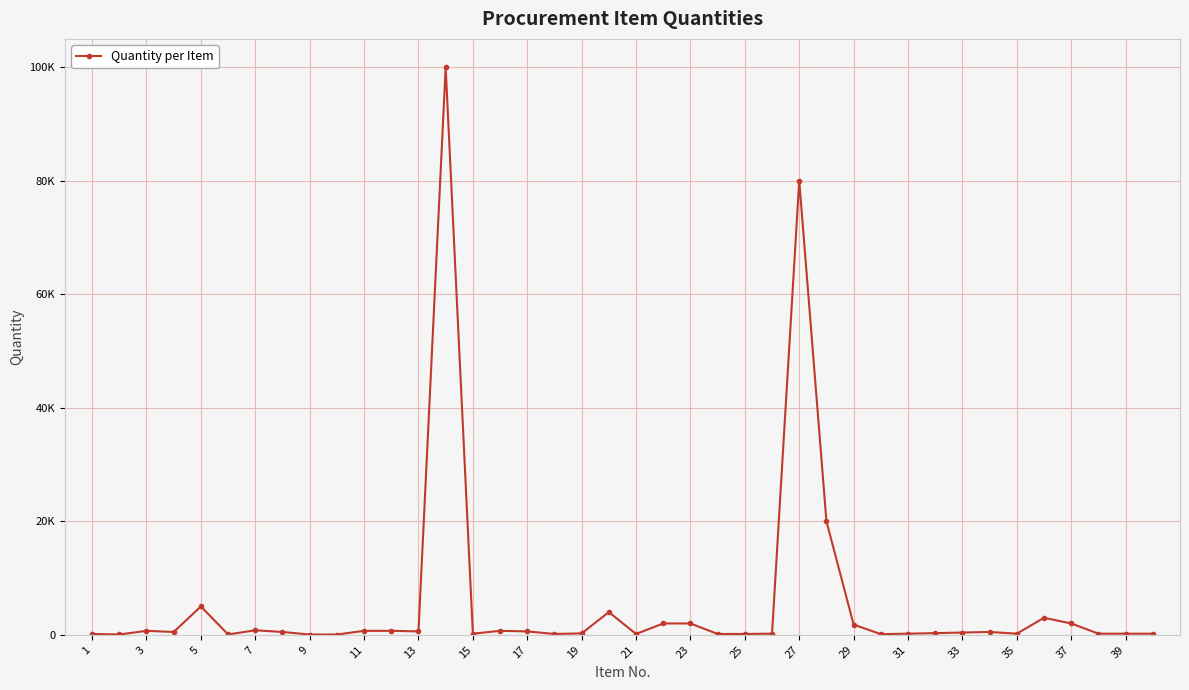

Is this an area chart (filled region under the line)?

No